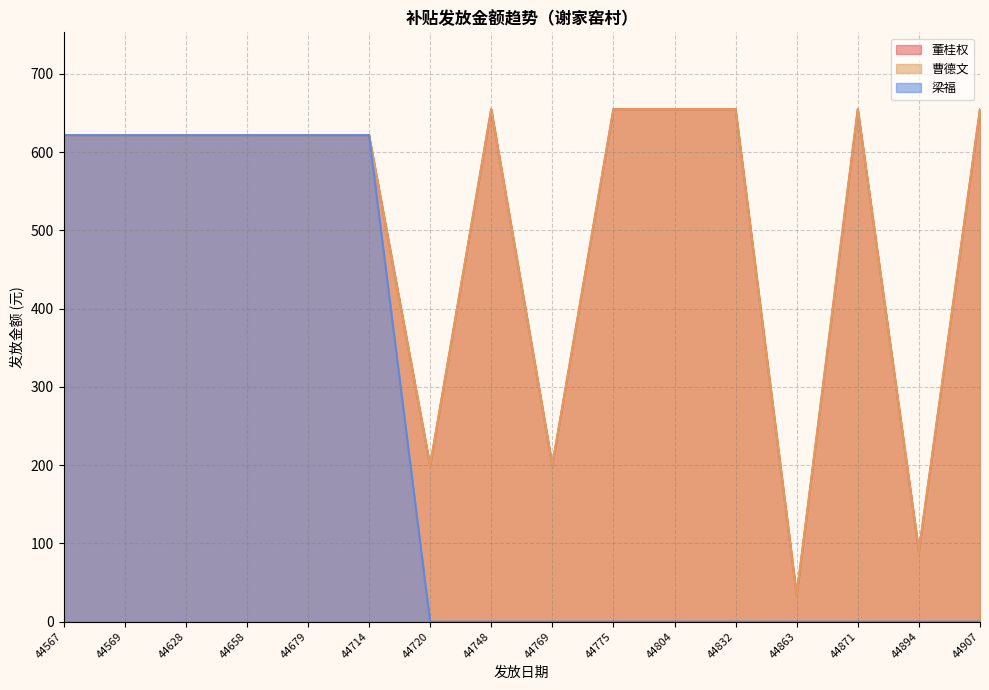

The 梁福 series shows 321.6 at 44804. True or false?

False